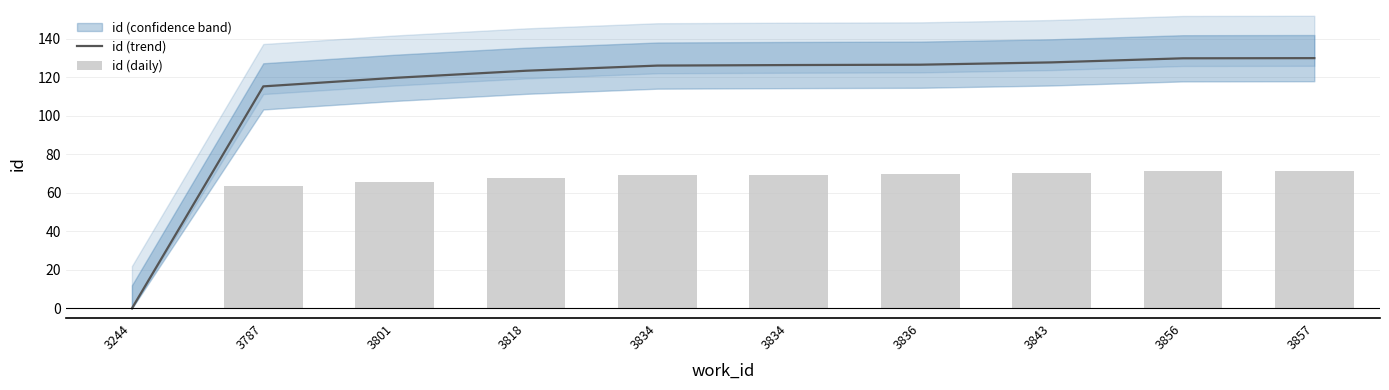

Which series has the largest total across all categories?

id (trend)